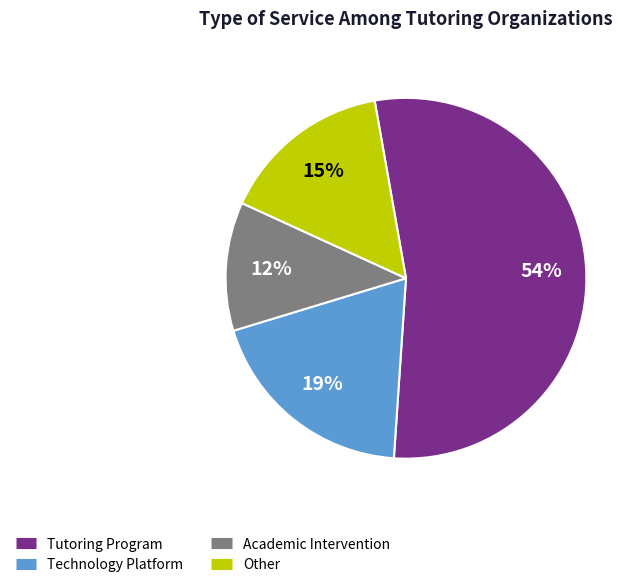

Which slice represents more than half of the pie?

Tutoring Program